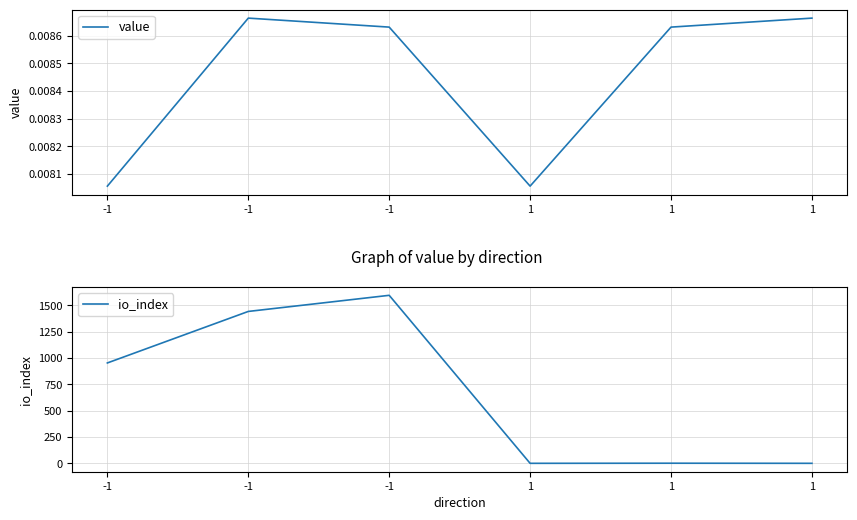

How many data points does each series have?

6